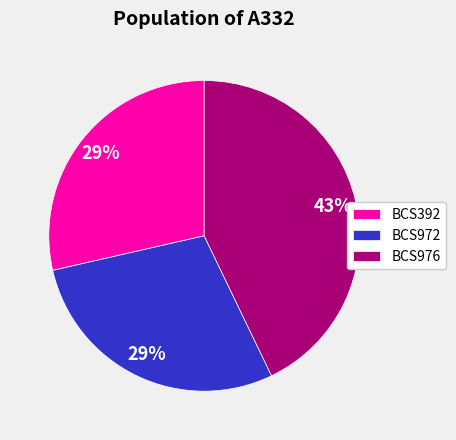

The BCS392 slice represents 29% of the pie. True or false?

True